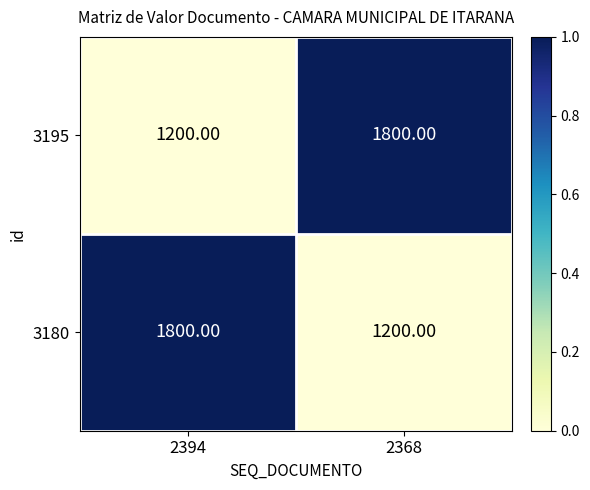

What is the difference between the 3180 values at 2394 and 2368?

600